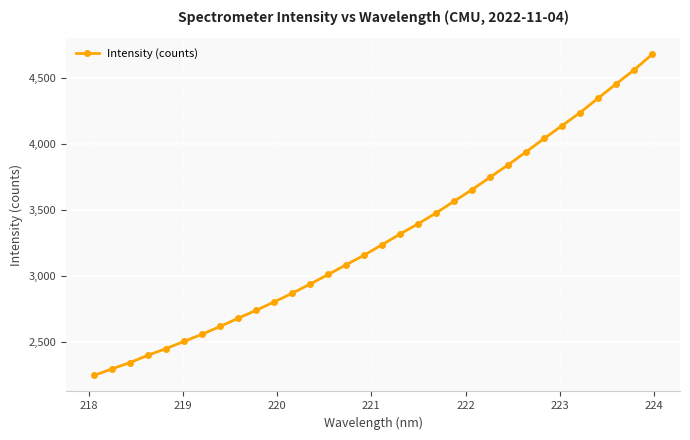

What is the smallest value displayed?

2247.7